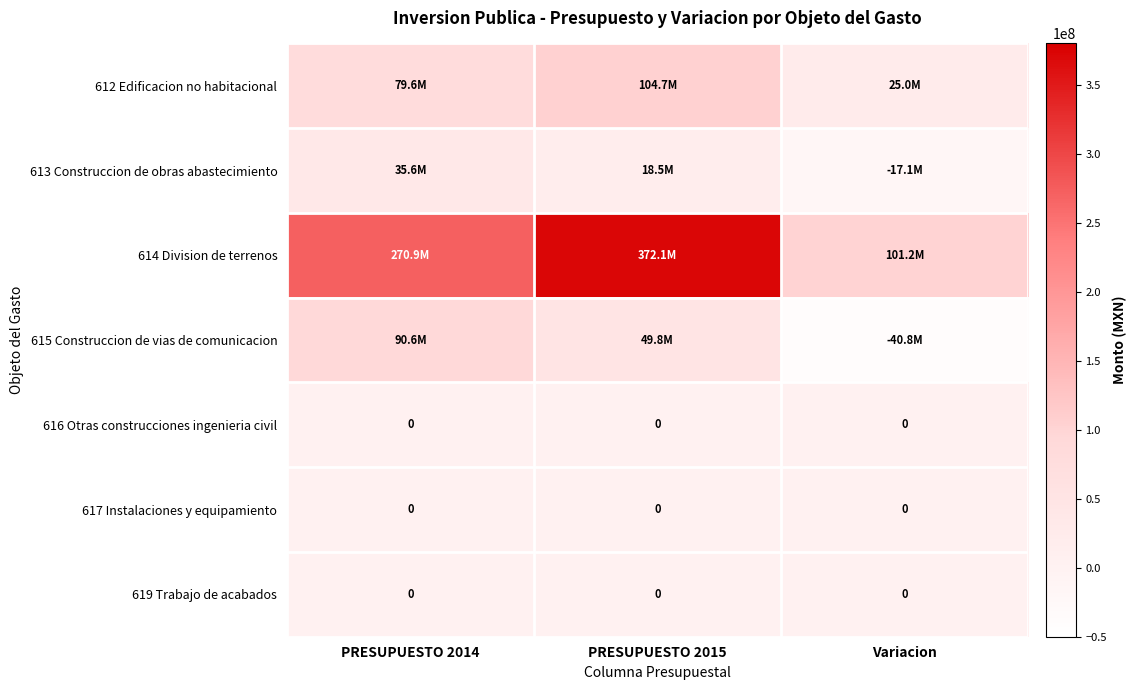

True or false: 617 Instalaciones y equipamiento has a value of 0.0 at PRESUPUESTO 2015.

True